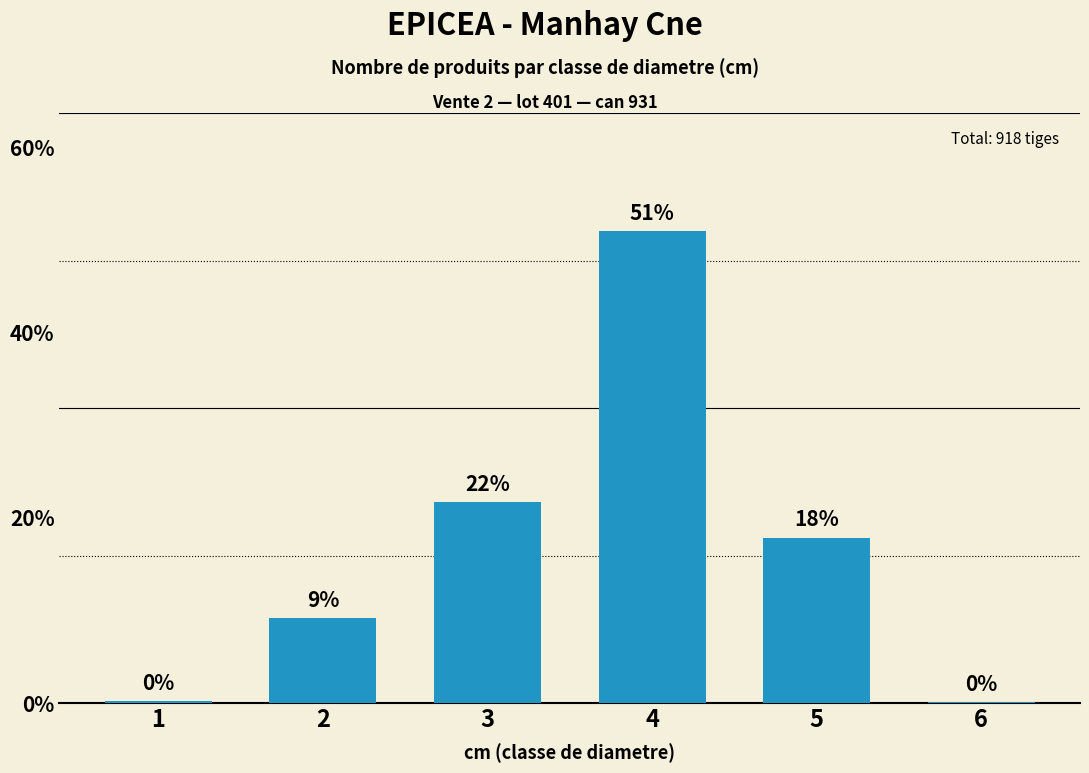

Are the bars horizontal?

No